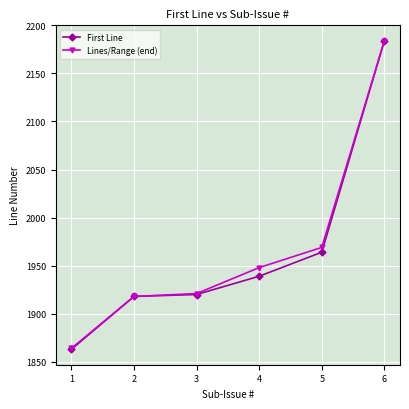

What is the value of the Lines/Range (end) point at the 2nd from the left?

1918